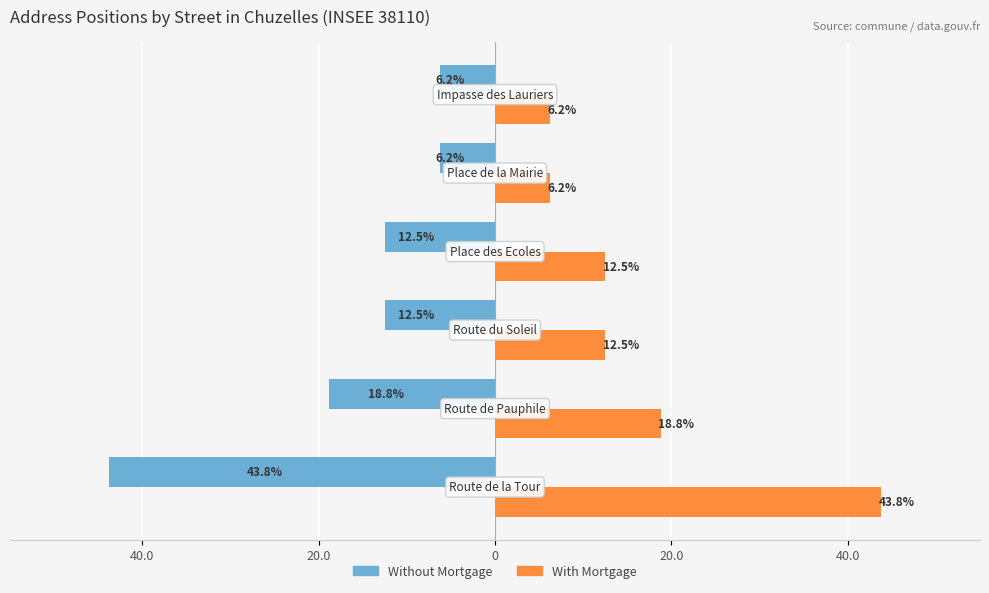

What are all the series names shown in the legend?

Without Mortgage, With Mortgage